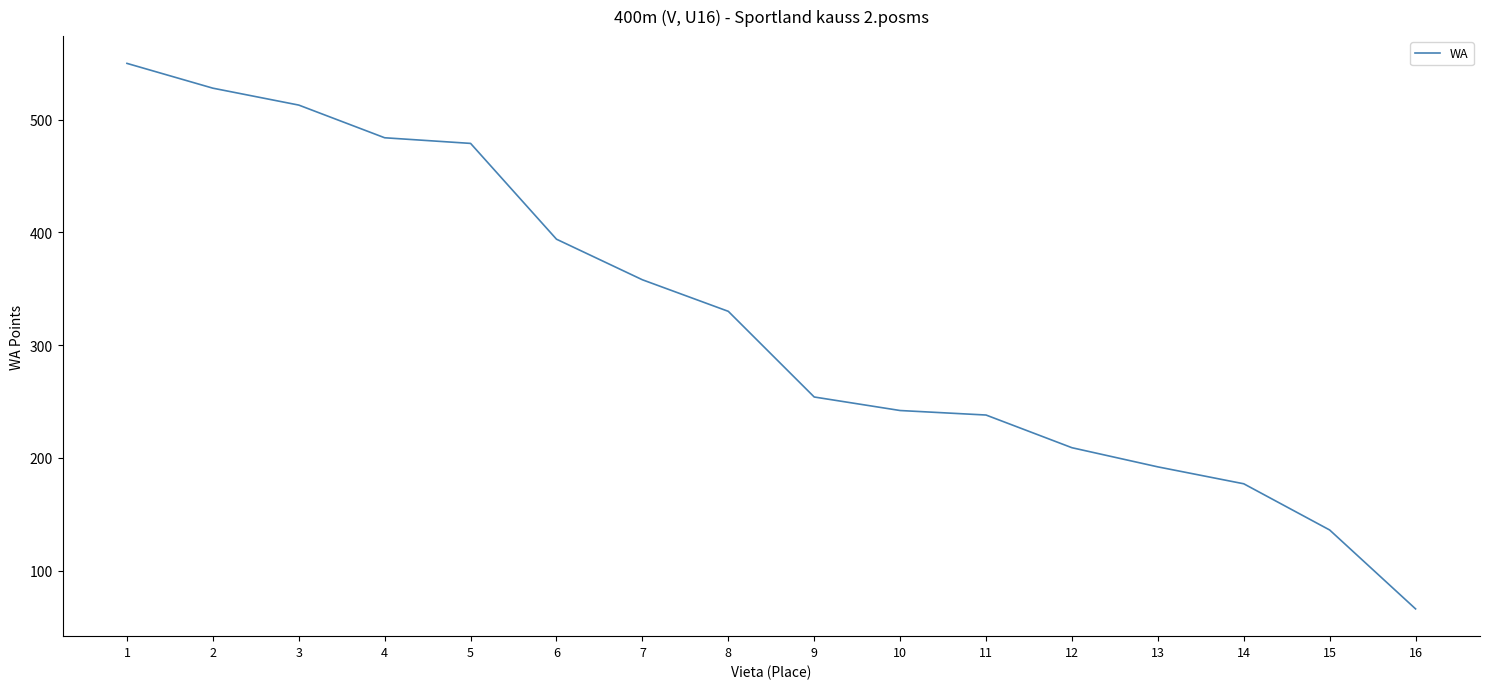

What is the difference between the values at 2 and 16?

462